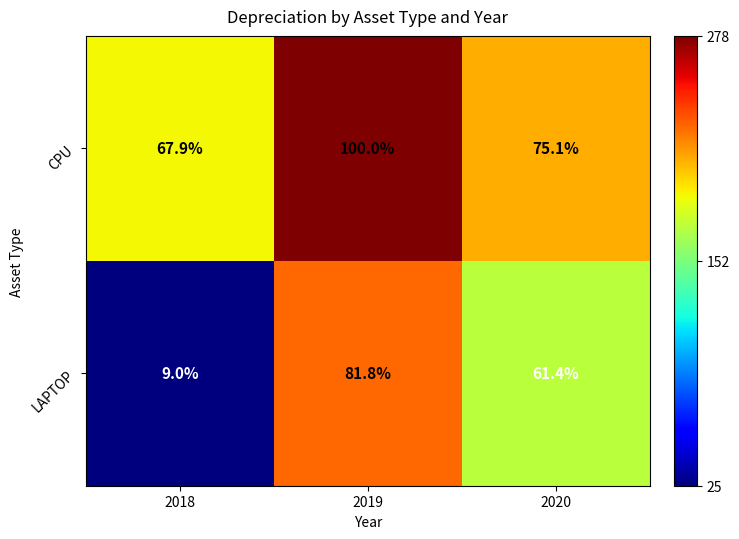

At which label does LAPTOP first exceed 61?

2019